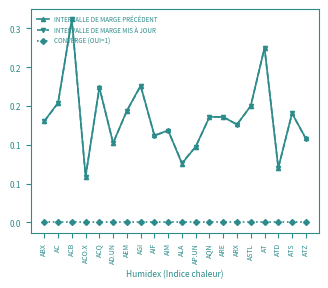

Does the chart have visible grid lines?

No